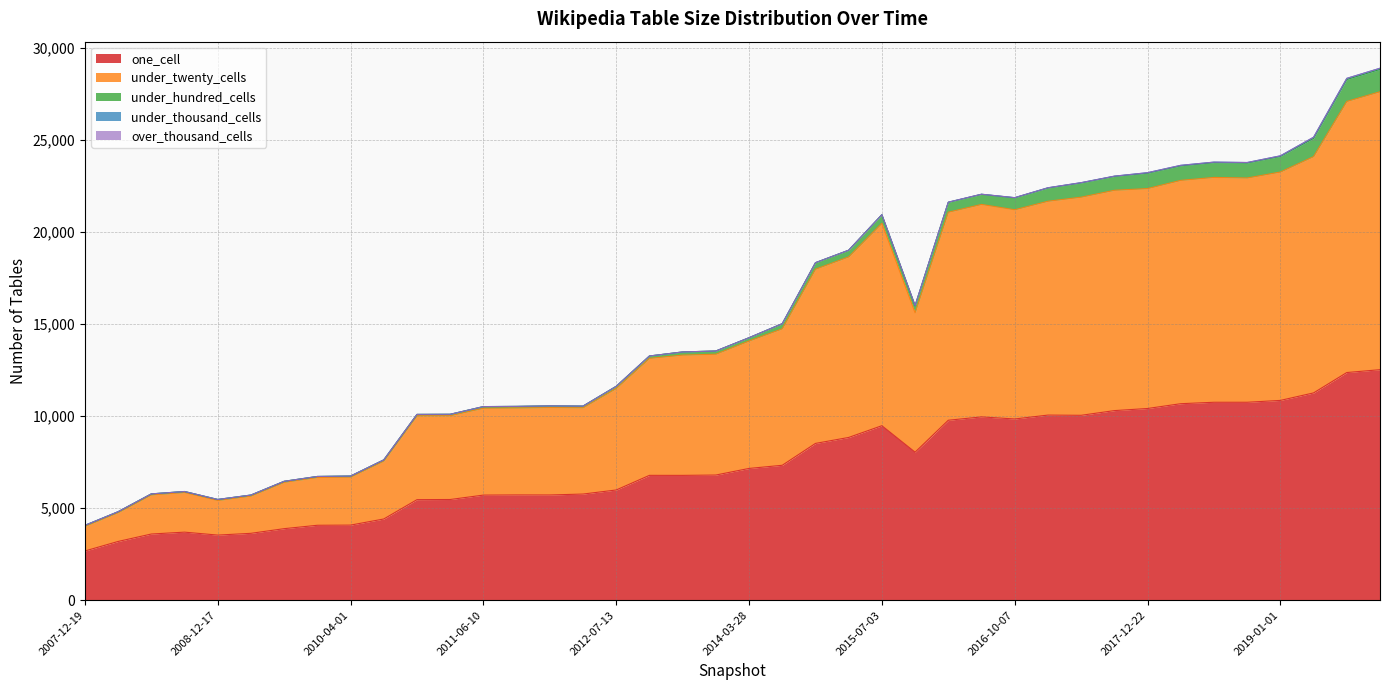

How many data points in under_hundred_cells are less than 179?

20